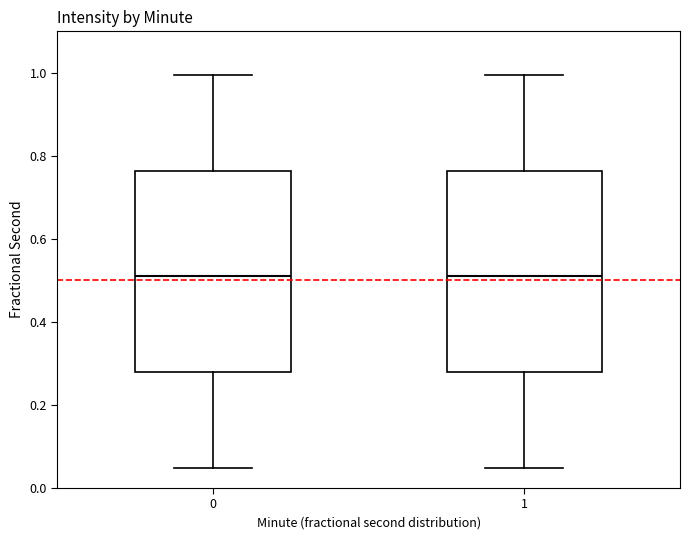

Where does the upper whisker of the box at x = 0 end on the y-axis? The values are not printed on the chart, so give them approximately, as read against the axis.

1.00